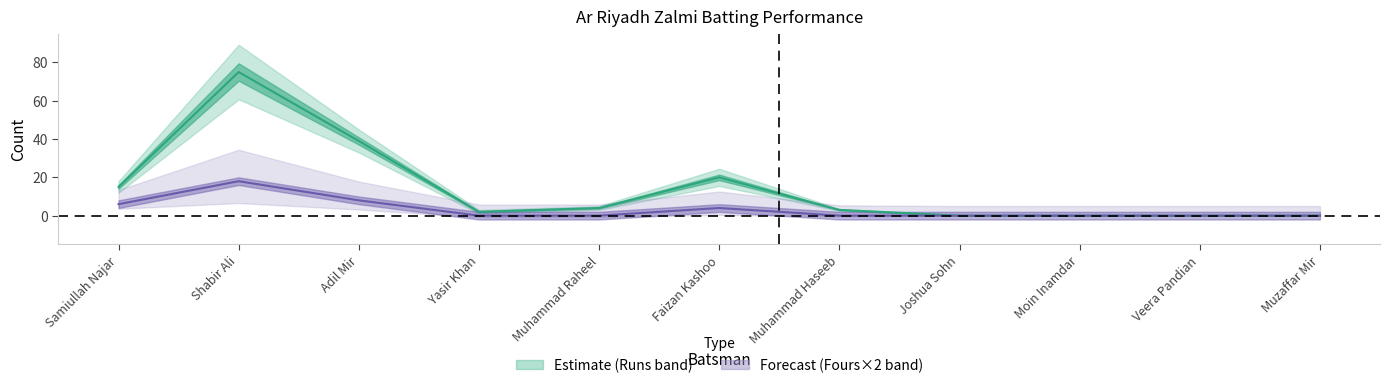

At which category does the chart reach its minimum across all series?

Joshua Sohn